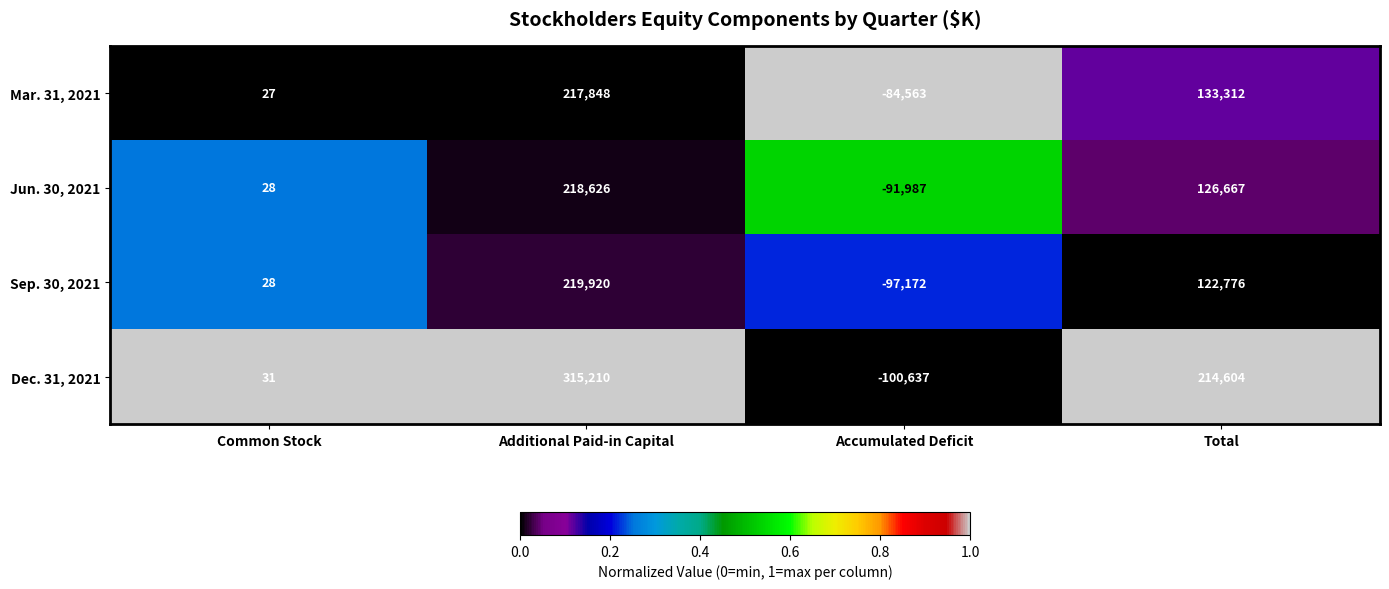

Reading right to left, transcribe all the data shown in this chart.

Mar. 31, 2021: 133312	-84563	217848	27
Jun. 30, 2021: 126667	-91987	218626	28
Sep. 30, 2021: 122776	-97172	219920	28
Dec. 31, 2021: 214604	-100637	315210	31